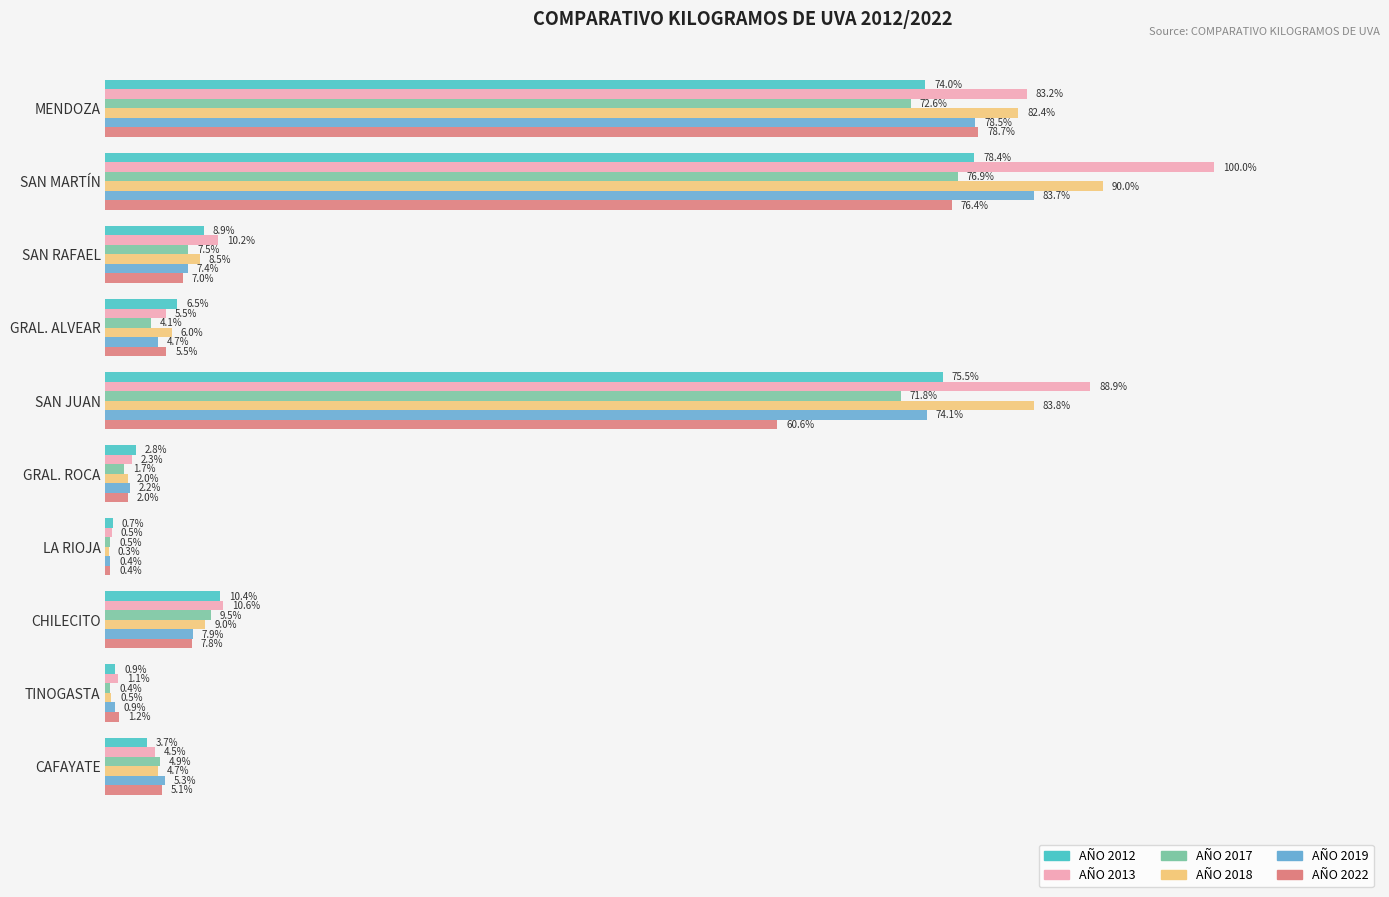

Is the value of AÑO 2022 at SAN MARTÍN greater than the value of AÑO 2019 at GRAL. ROCA?

Yes